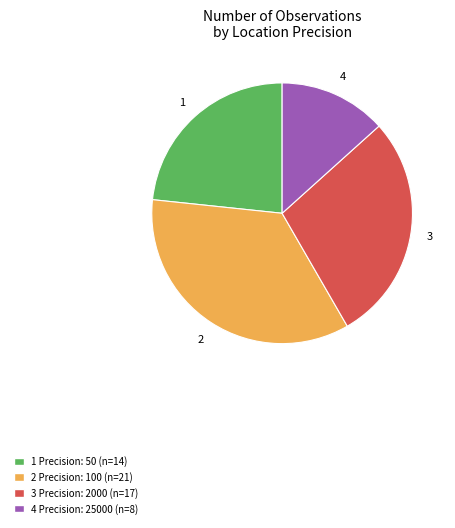

Is there a majority slice in this chart?

No